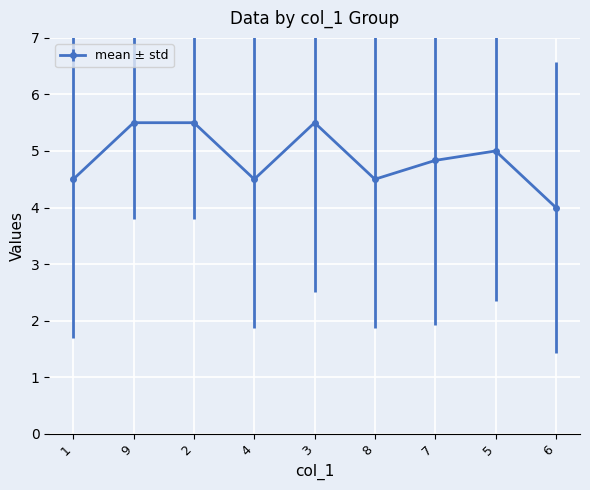

Read the value at 2.

5.5